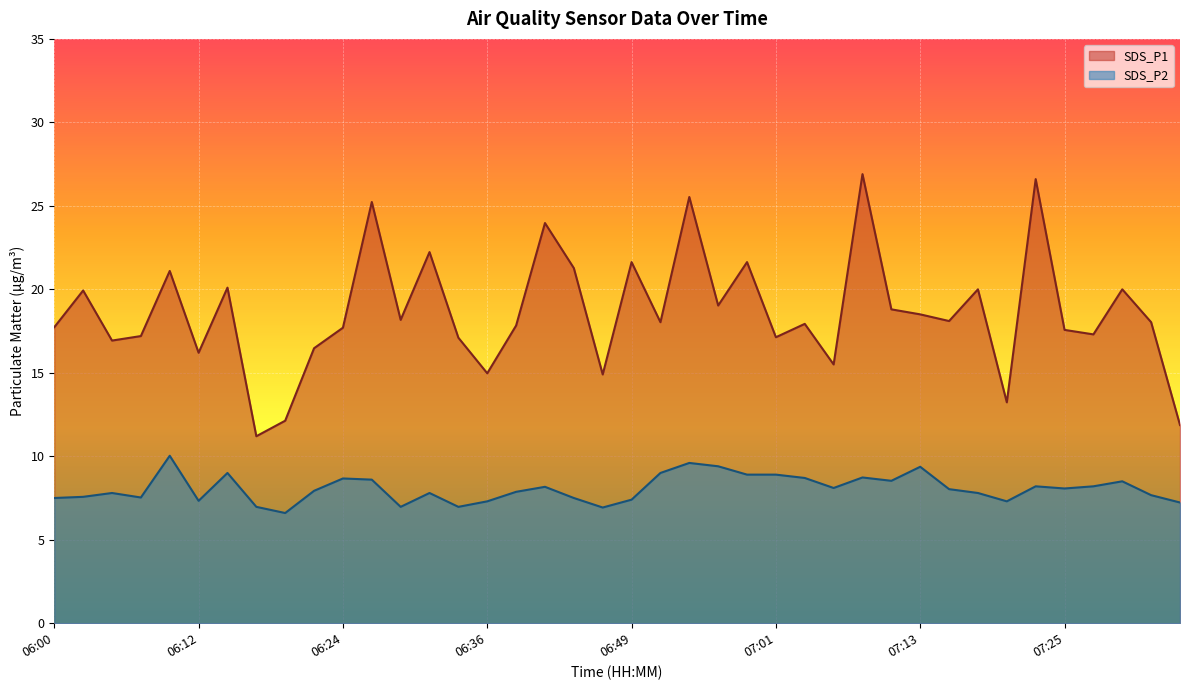

At which label is SDS_P2 closest to 8?

07:15